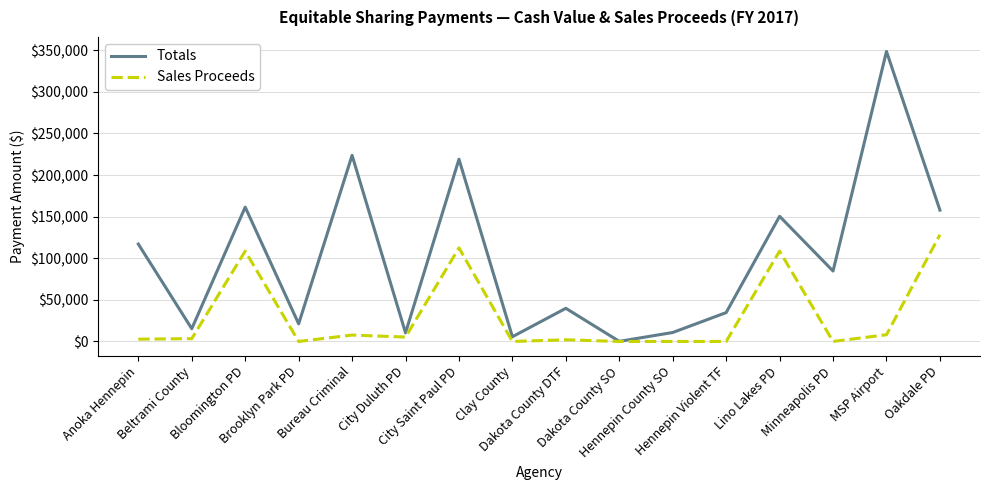

What are all the series names shown in the legend?

Totals, Sales Proceeds